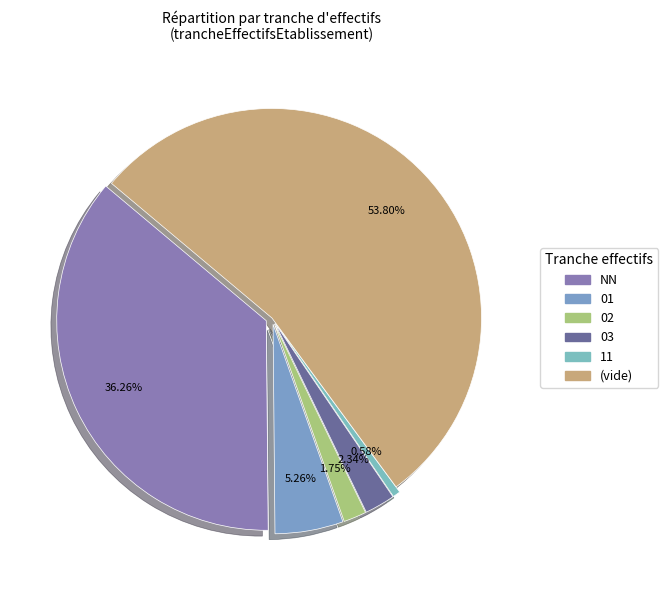

Rank the categories by value from highest to lowest.

, NN, 01, 03, 02, 11